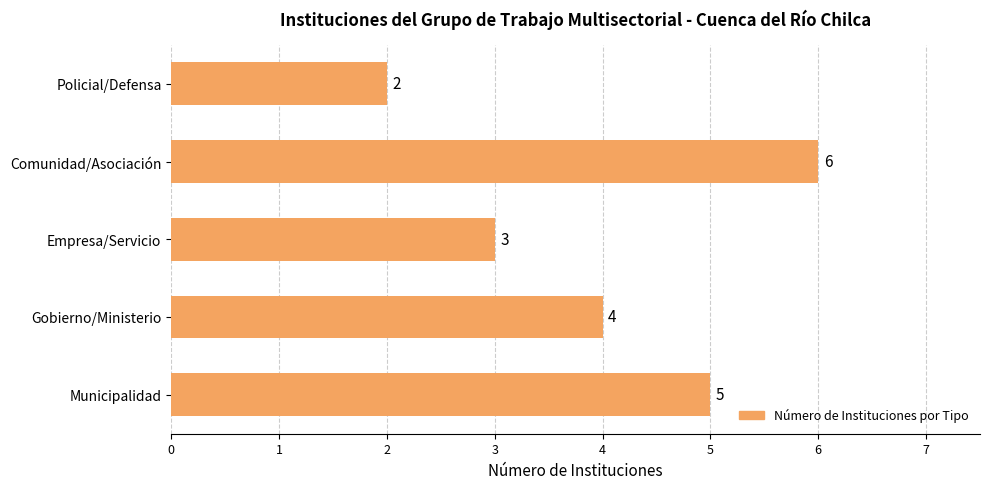

What is the difference between the maximum and second lowest values?

3